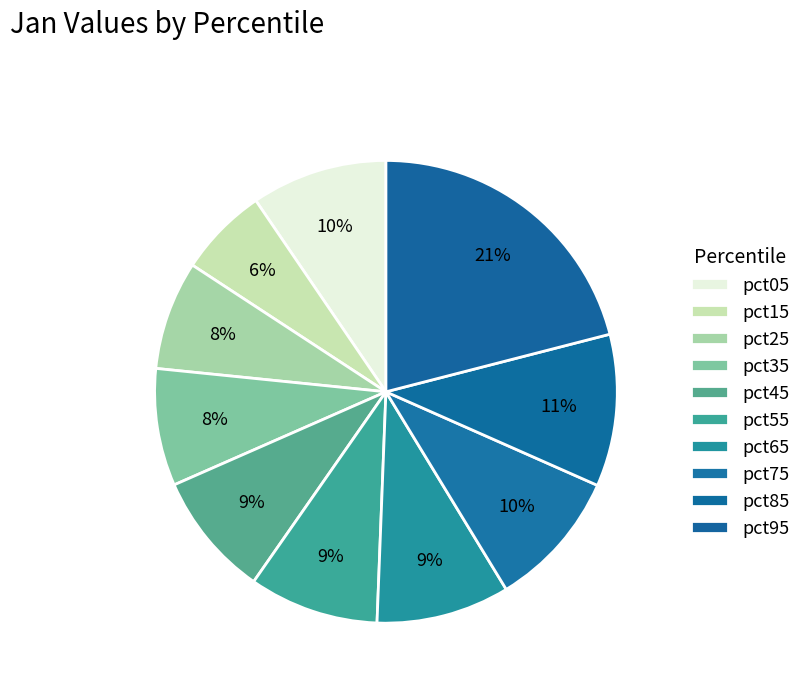

Is pct25 the majority of the pie?

No